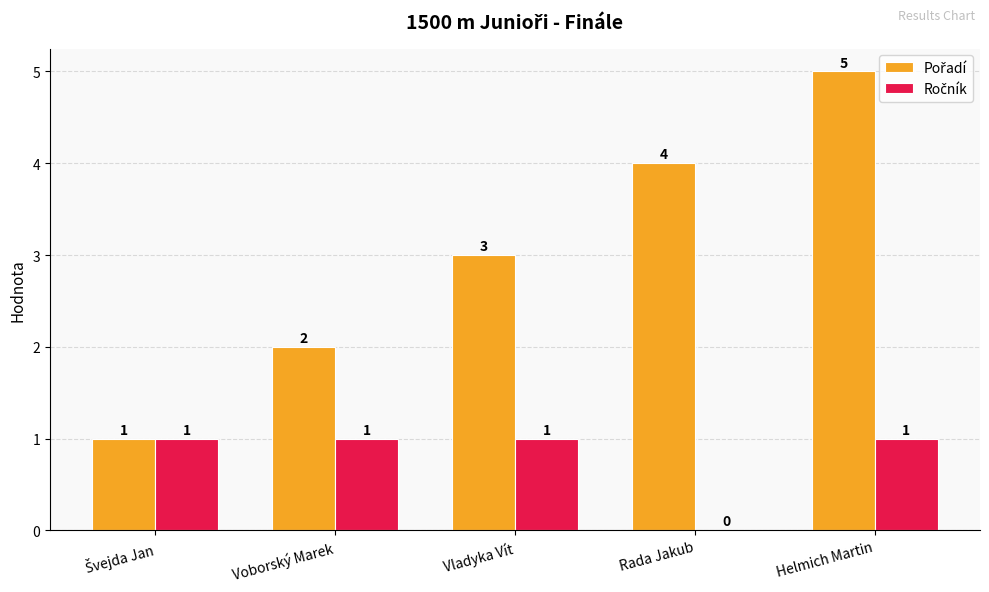

What is the total value across all series at Voborský Marek?

3